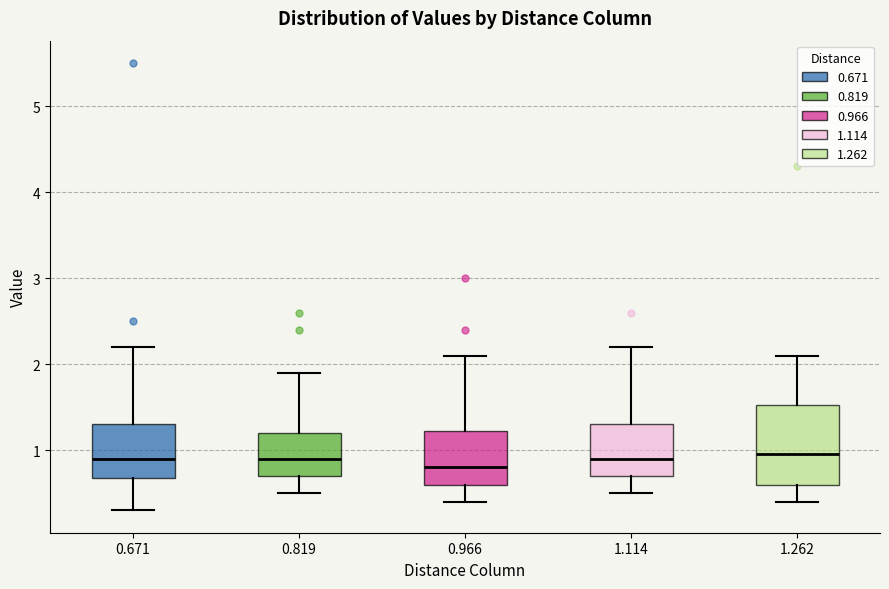

Comparing the boxes themselves (not the whiskers), which one is the tallest?

1.262